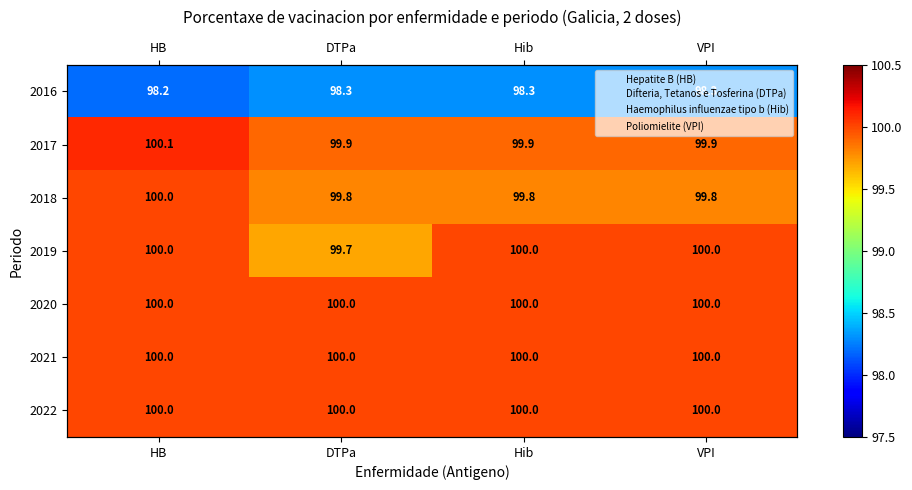

Read the 2019 value at HB.

100.0